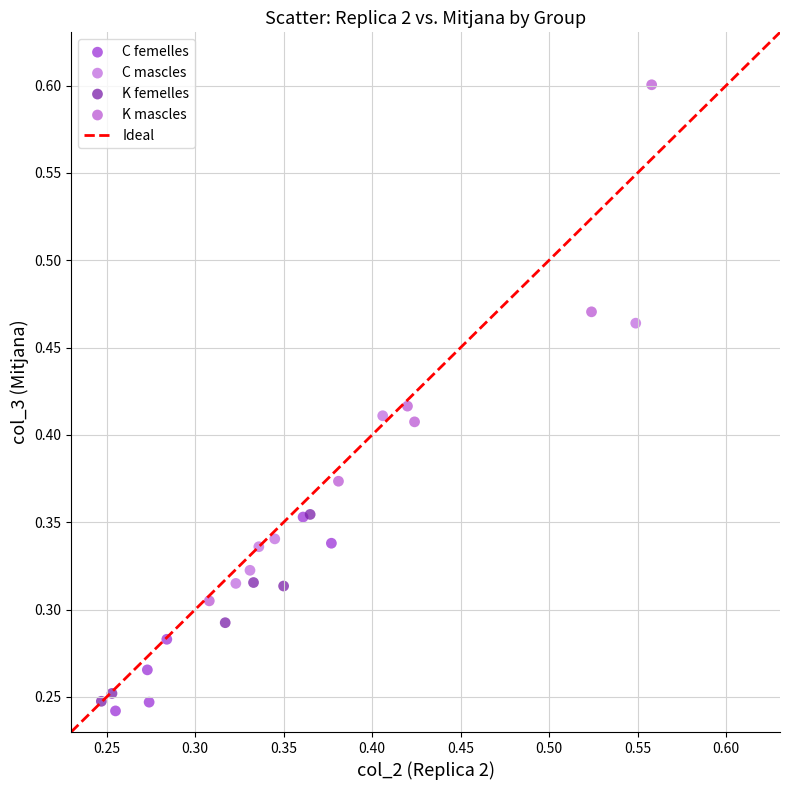

Which series reaches the maximum Y coordinate?

K mascles